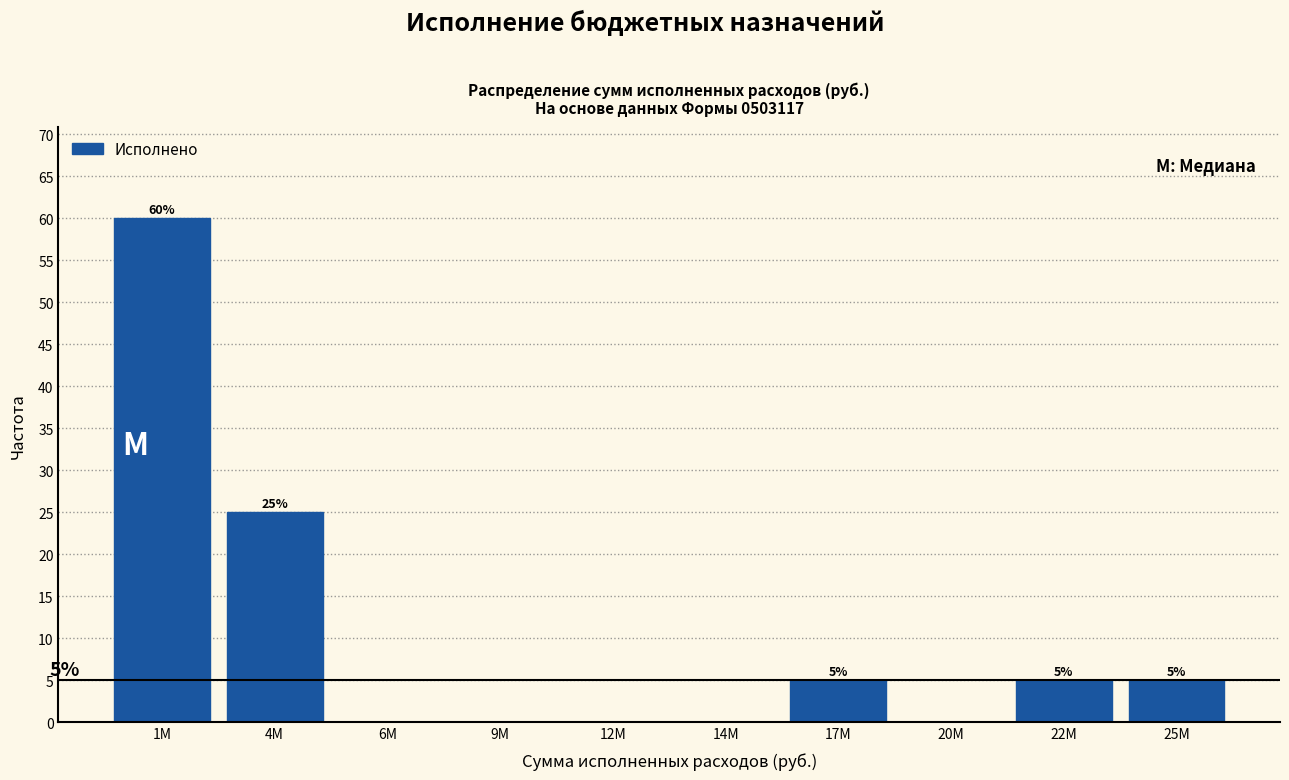

Reading left to right, extract all data points from this chart.

1M=60	4M=25	6M=0	9M=0	12M=0	14M=0	17M=5	20M=0	22M=5	25M=5